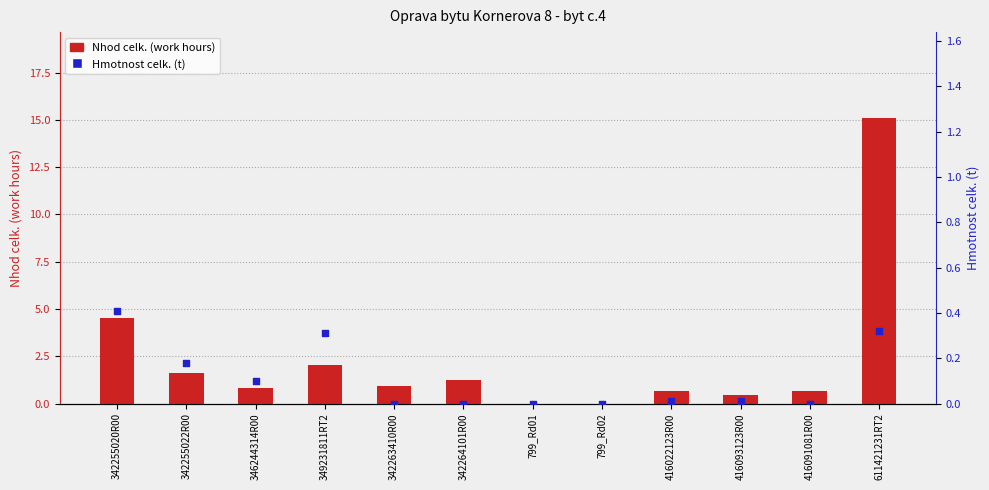

What are all the series names shown in the legend?

Nhod celk. (work hours), Hmotnost celk. (t)